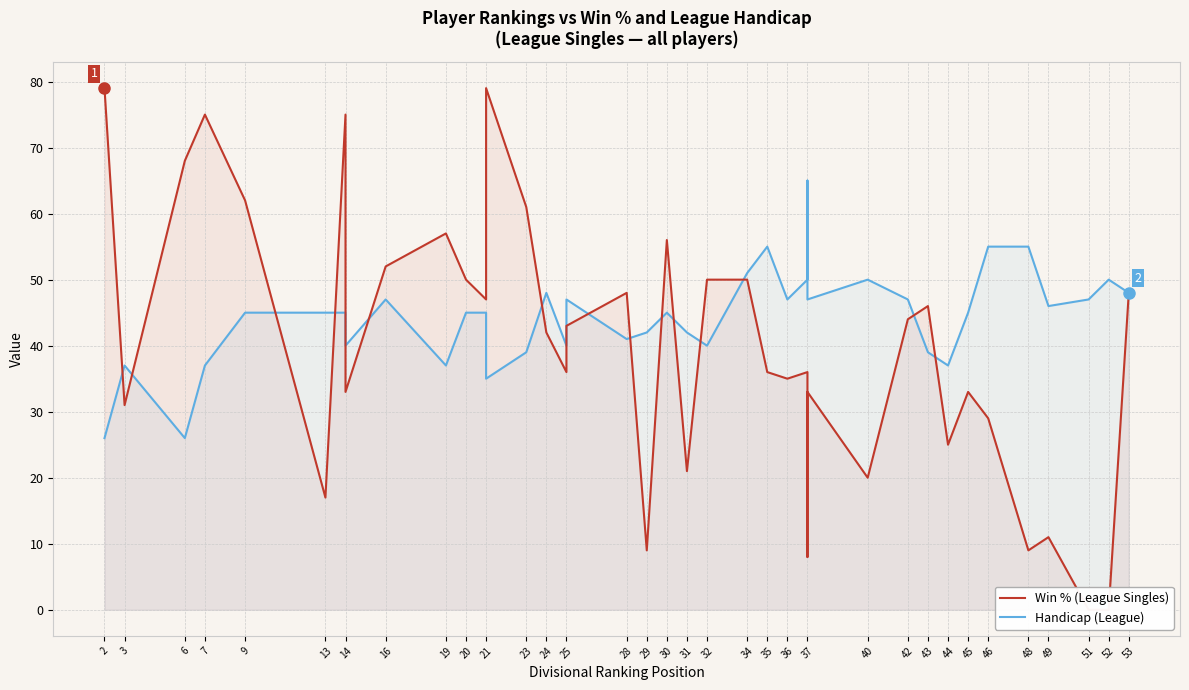

In Handicap (League), how many points are lower than both neighbors (excluding endpoints)?

11